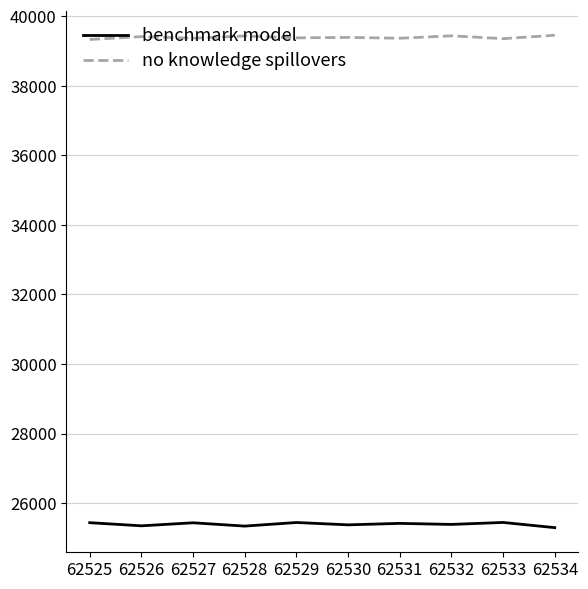

Rank the series by their maximum value, from highest to lowest.

no knowledge spillovers, benchmark model